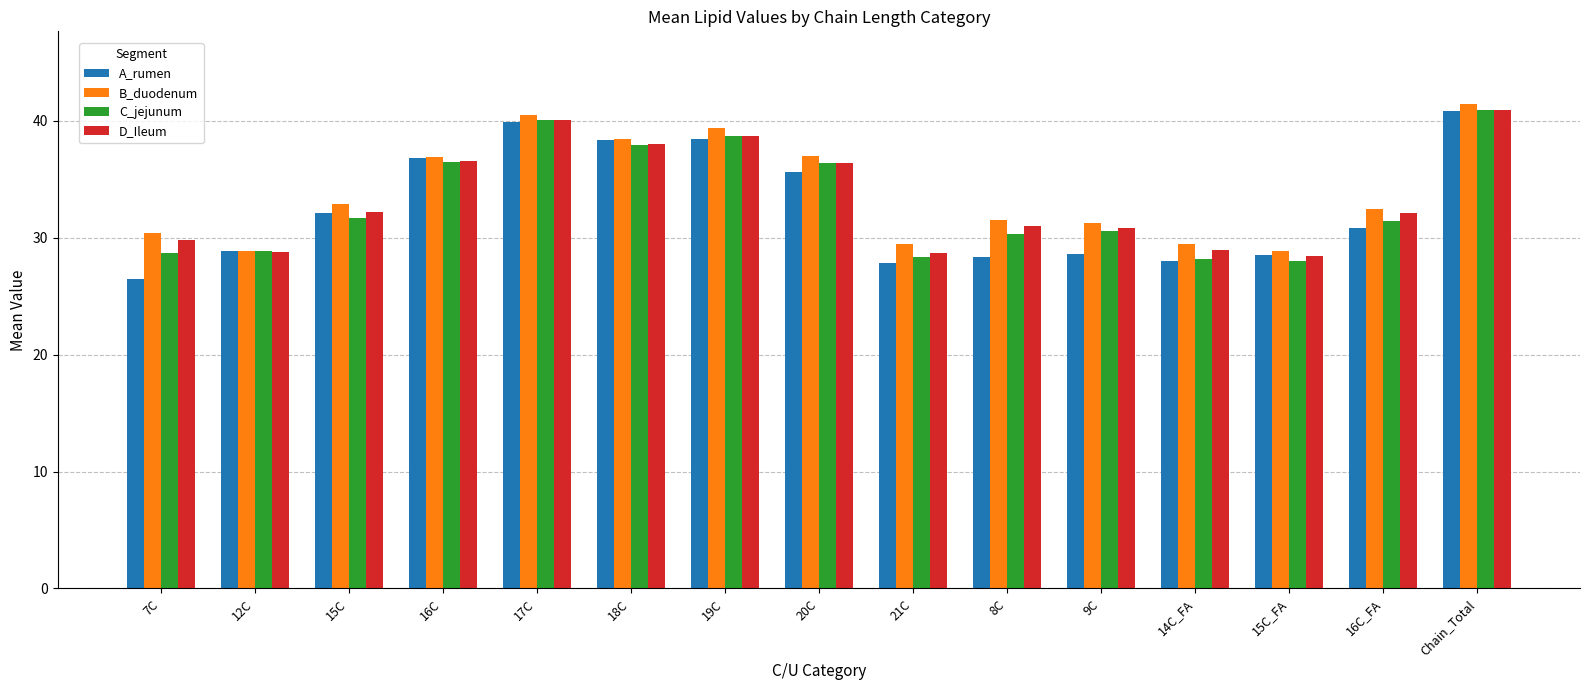

Read the B_duodenum value at 19C.

39.4